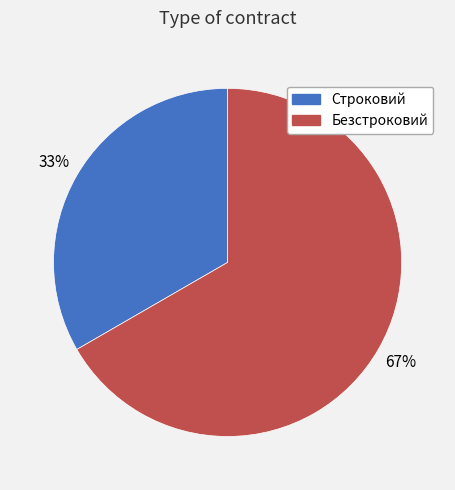

How many slices are in this pie chart?

2